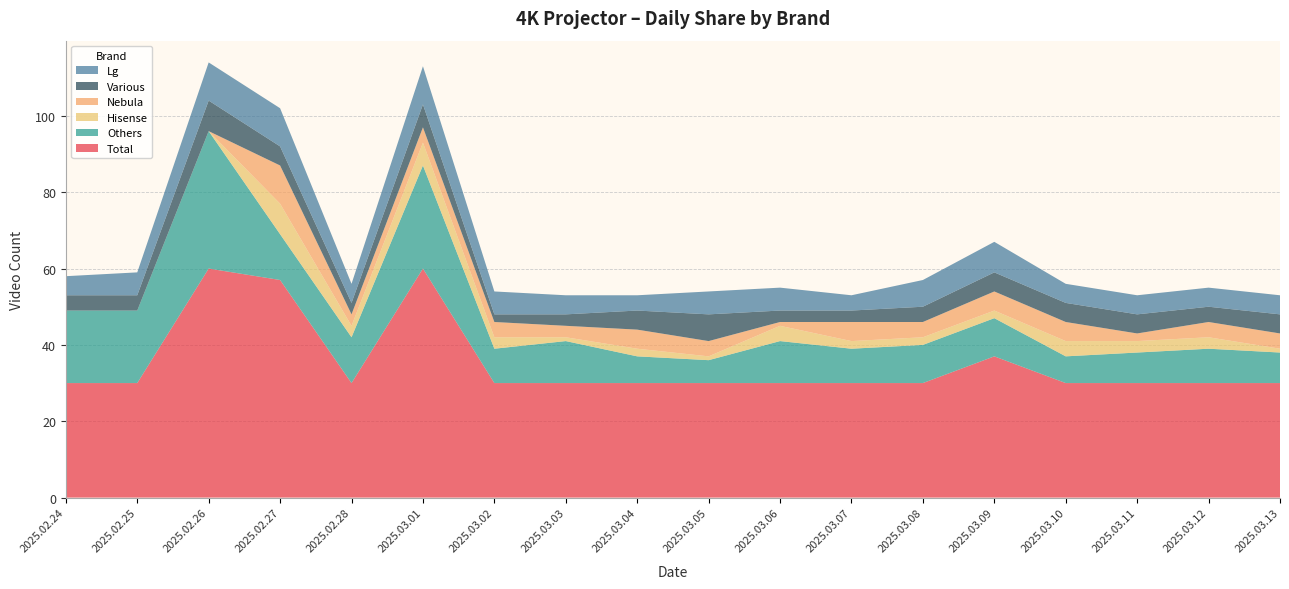

Reading right to left, transcribe all the data shown in this chart.

Total: 2025.03.13=30	2025.03.12=30	2025.03.11=30	2025.03.10=30	2025.03.09=37	2025.03.08=30	2025.03.07=30	2025.03.06=30	2025.03.05=30	2025.03.04=30	2025.03.03=30	2025.03.02=30	2025.03.01=60	2025.02.28=30	2025.02.27=57	2025.02.26=60	2025.02.25=30	2025.02.24=30
Others: 2025.03.13=8	2025.03.12=9	2025.03.11=8	2025.03.10=7	2025.03.09=10	2025.03.08=10	2025.03.07=9	2025.03.06=11	2025.03.05=6	2025.03.04=7	2025.03.03=11	2025.03.02=9	2025.03.01=27	2025.02.28=12	2025.02.27=12	2025.02.26=36	2025.02.25=19	2025.02.24=19
Hisense: 2025.03.13=1	2025.03.12=3	2025.03.11=3	2025.03.10=4	2025.03.09=2	2025.03.08=2	2025.03.07=2	2025.03.06=4	2025.03.05=1	2025.03.04=2	2025.03.03=1	2025.03.02=3	2025.03.01=6	2025.02.28=3	2025.02.27=8	2025.02.26=0	2025.02.25=0	2025.02.24=0
Nebula: 2025.03.13=4	2025.03.12=4	2025.03.11=2	2025.03.10=5	2025.03.09=5	2025.03.08=4	2025.03.07=5	2025.03.06=1	2025.03.05=4	2025.03.04=5	2025.03.03=3	2025.03.02=4	2025.03.01=4	2025.02.28=3	2025.02.27=10	2025.02.26=0	2025.02.25=0	2025.02.24=0
Various: 2025.03.13=5	2025.03.12=4	2025.03.11=5	2025.03.10=5	2025.03.09=5	2025.03.08=4	2025.03.07=3	2025.03.06=3	2025.03.05=7	2025.03.04=5	2025.03.03=3	2025.03.02=2	2025.03.01=6	2025.02.28=3	2025.02.27=5	2025.02.26=8	2025.02.25=4	2025.02.24=4
Lg: 2025.03.13=5	2025.03.12=5	2025.03.11=5	2025.03.10=5	2025.03.09=8	2025.03.08=7	2025.03.07=4	2025.03.06=6	2025.03.05=6	2025.03.04=4	2025.03.03=5	2025.03.02=6	2025.03.01=10	2025.02.28=5	2025.02.27=10	2025.02.26=10	2025.02.25=6	2025.02.24=5